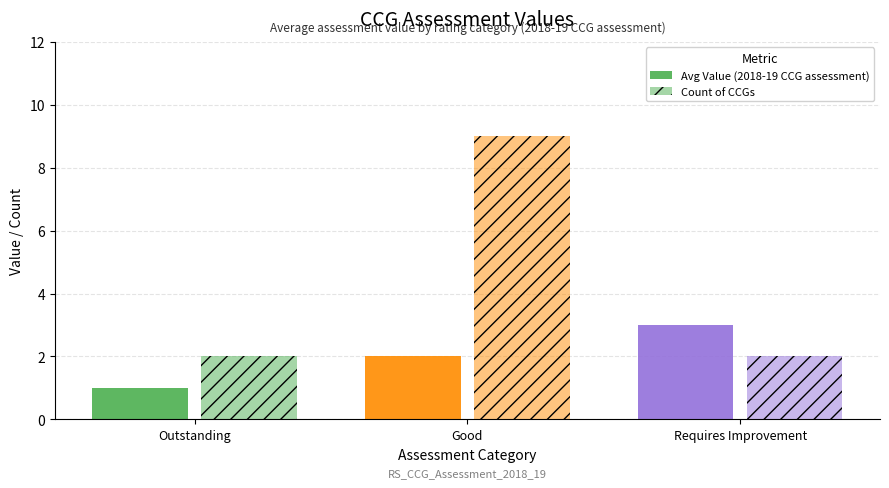

Reading left to right, extract all data points from this chart.

Avg Value (2018-19 CCG assessment): Outstanding=1	Good=2	Requires Improvement=3
Count of CCGs: Outstanding=2	Good=9	Requires Improvement=2